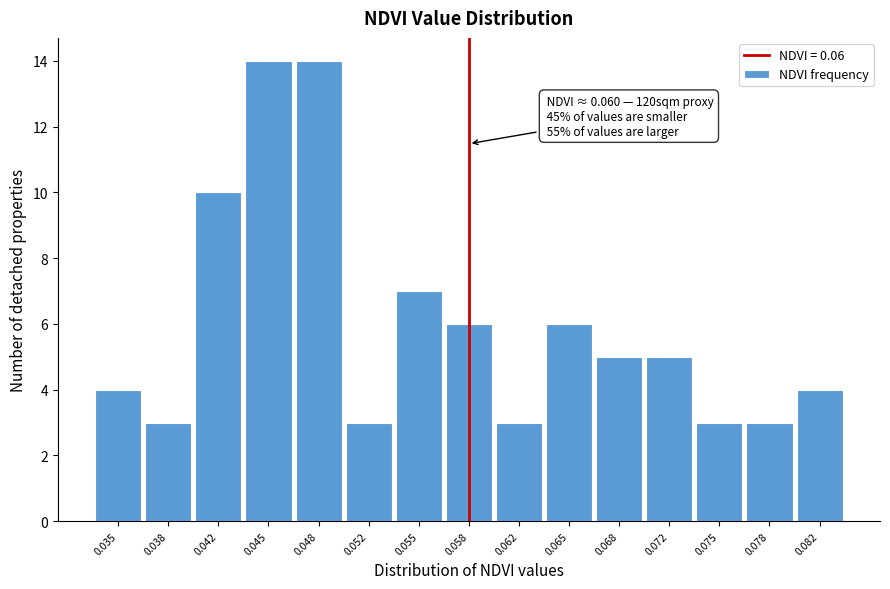

Reading left to right, extract all data points from this chart.

0.035=4	0.038=3	0.042=10	0.045=14	0.048=14	0.052=3	0.055=7	0.058=6	0.062=3	0.065=6	0.068=5	0.072=5	0.075=3	0.078=3	0.082=4